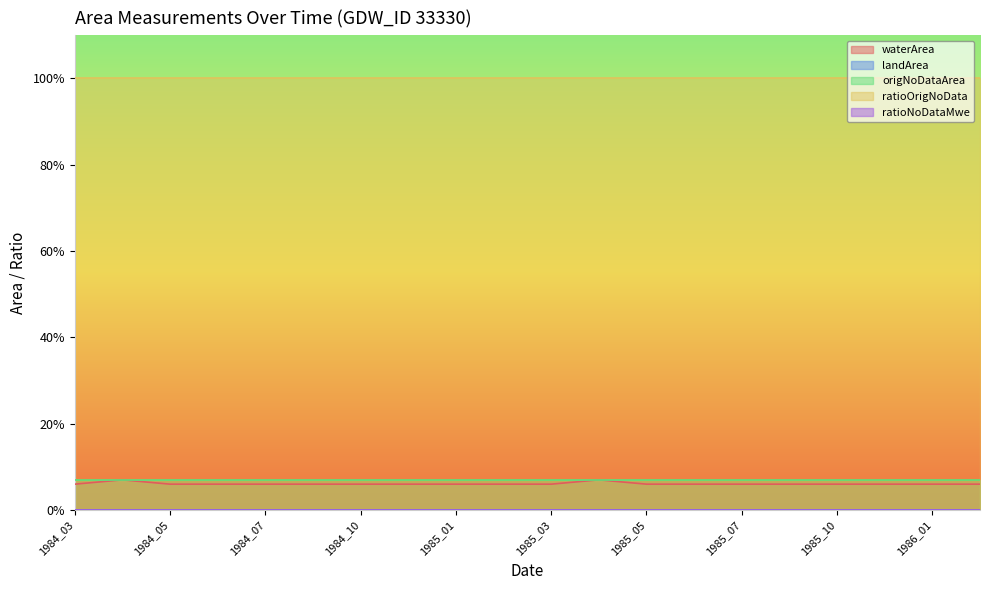

At how many categories does at least one series exceed 0?

20